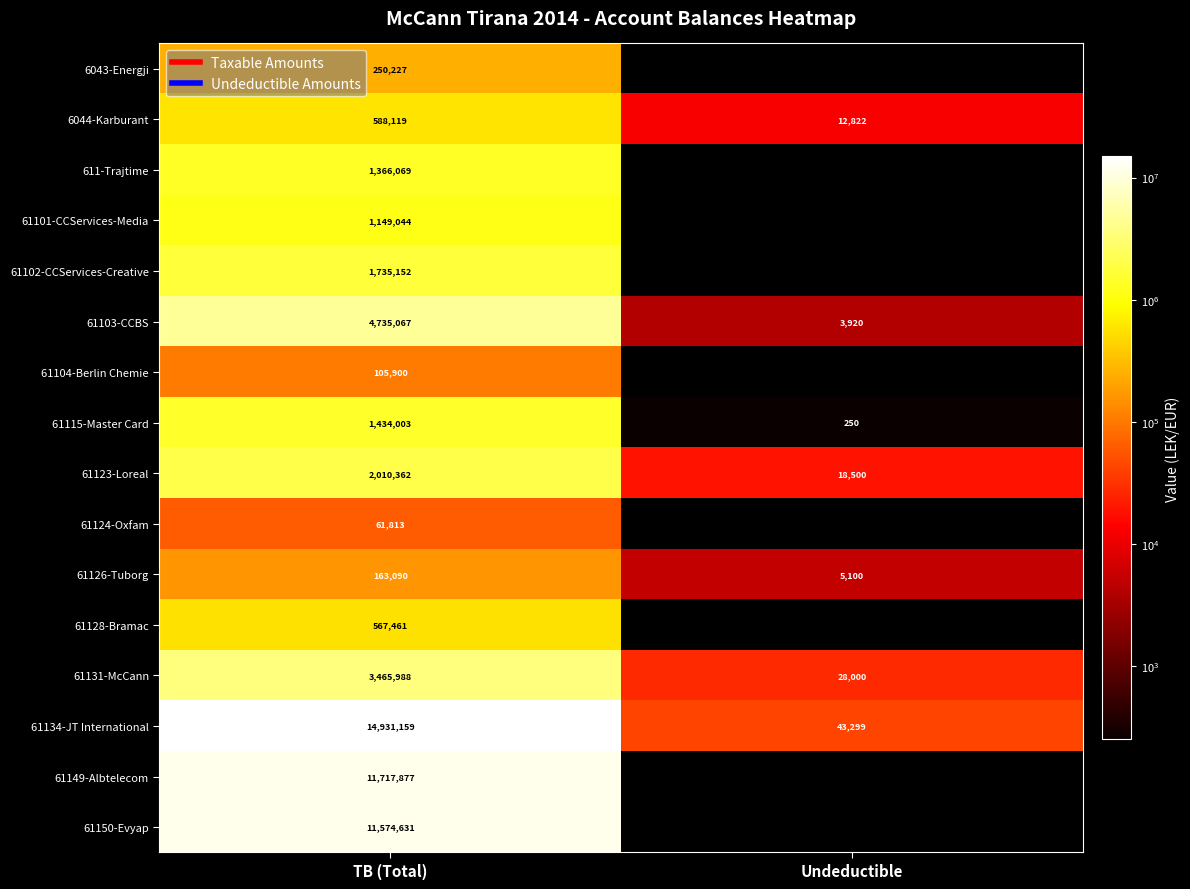

Count the number of data series in this chart.

16